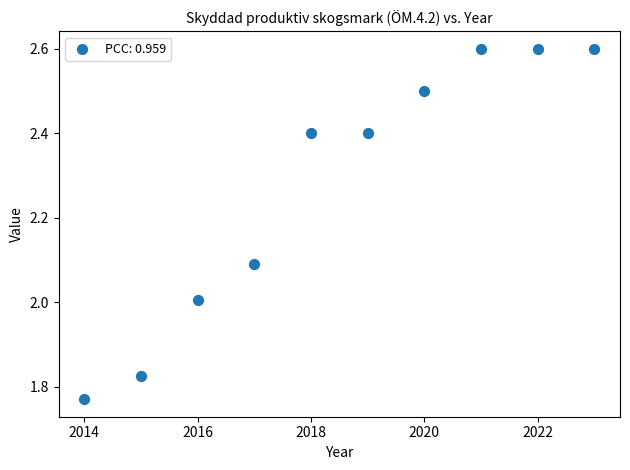

What is the average Y value?

2.3